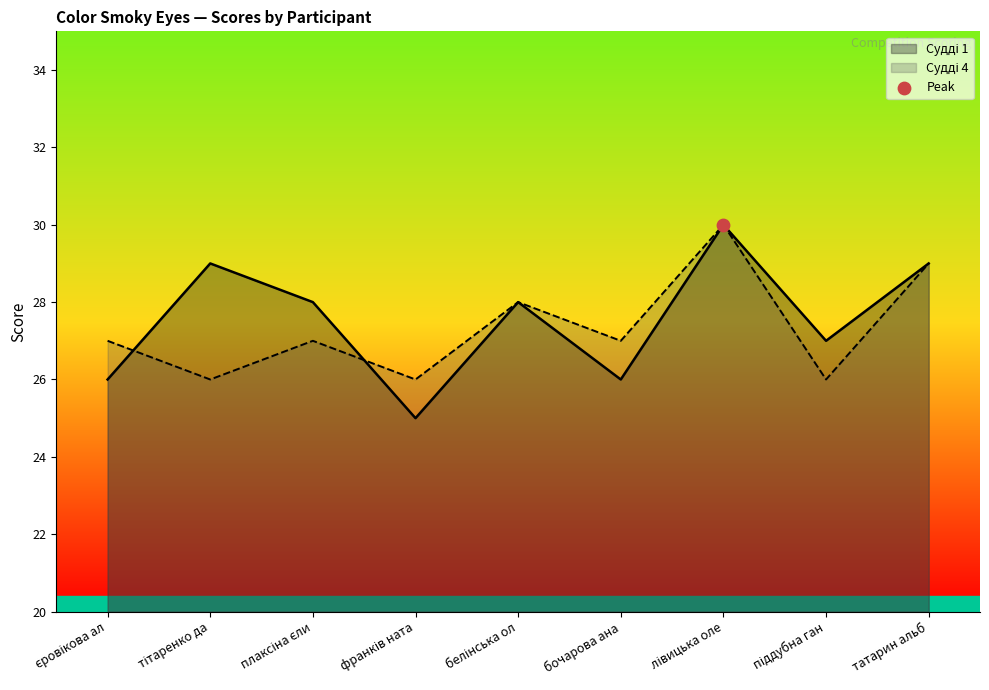

Which series has the largest total across all categories?

Судді 1